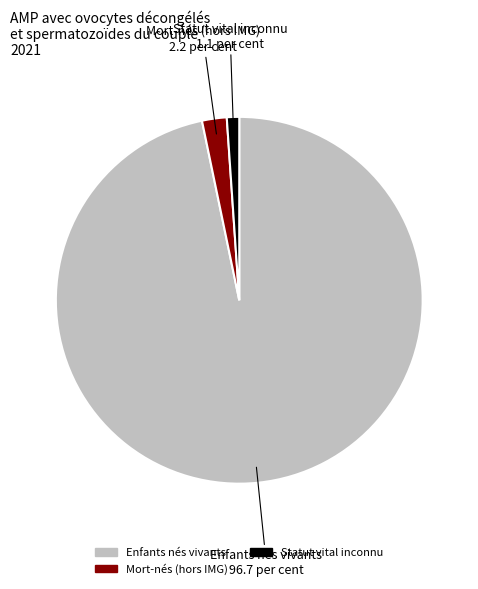

Count the number of slices in the pie.

3